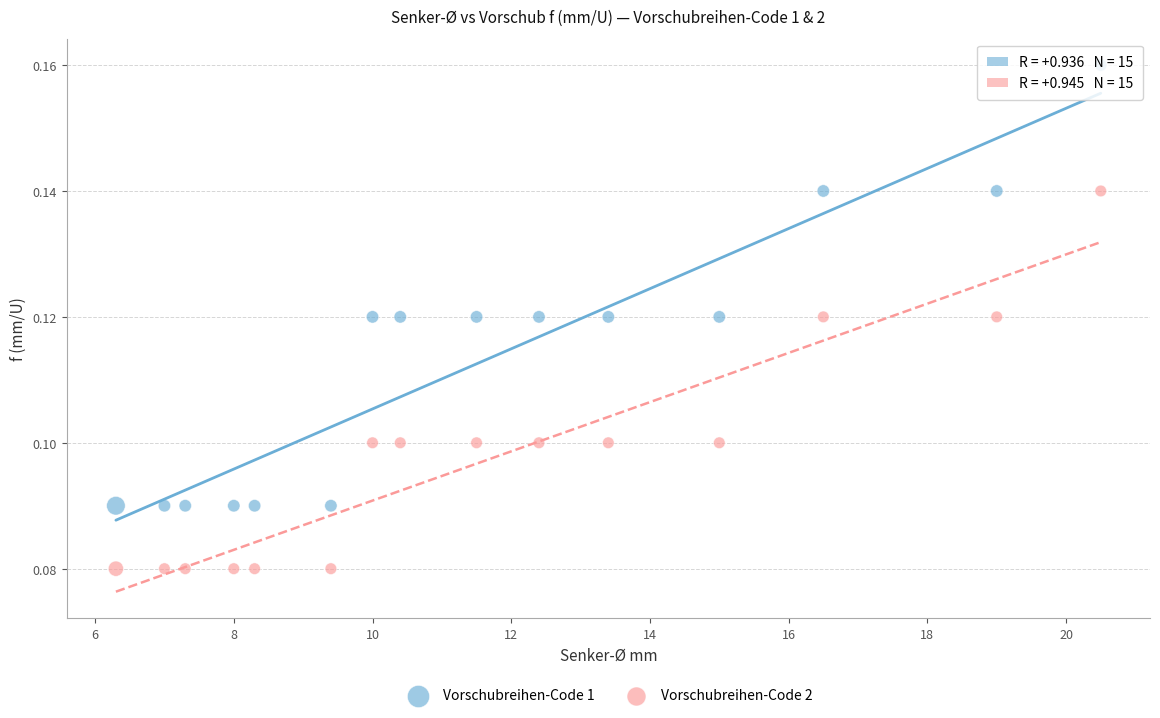

Which series has the largest Y range (max minus min)?

Vorschubreihen-Code 1